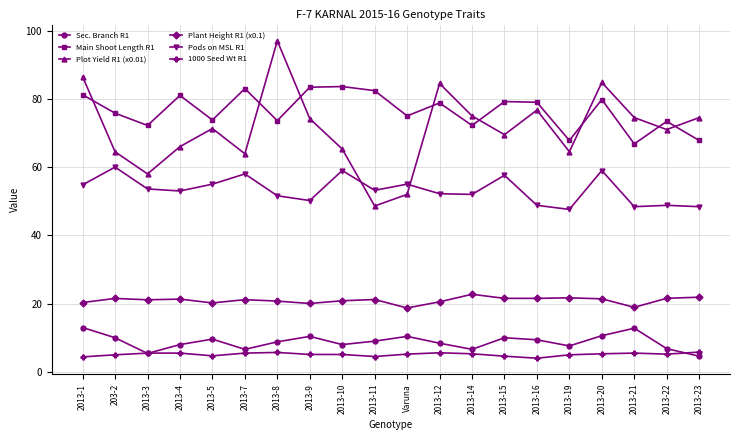

What is the label of the 17th point from the left?

2013-20